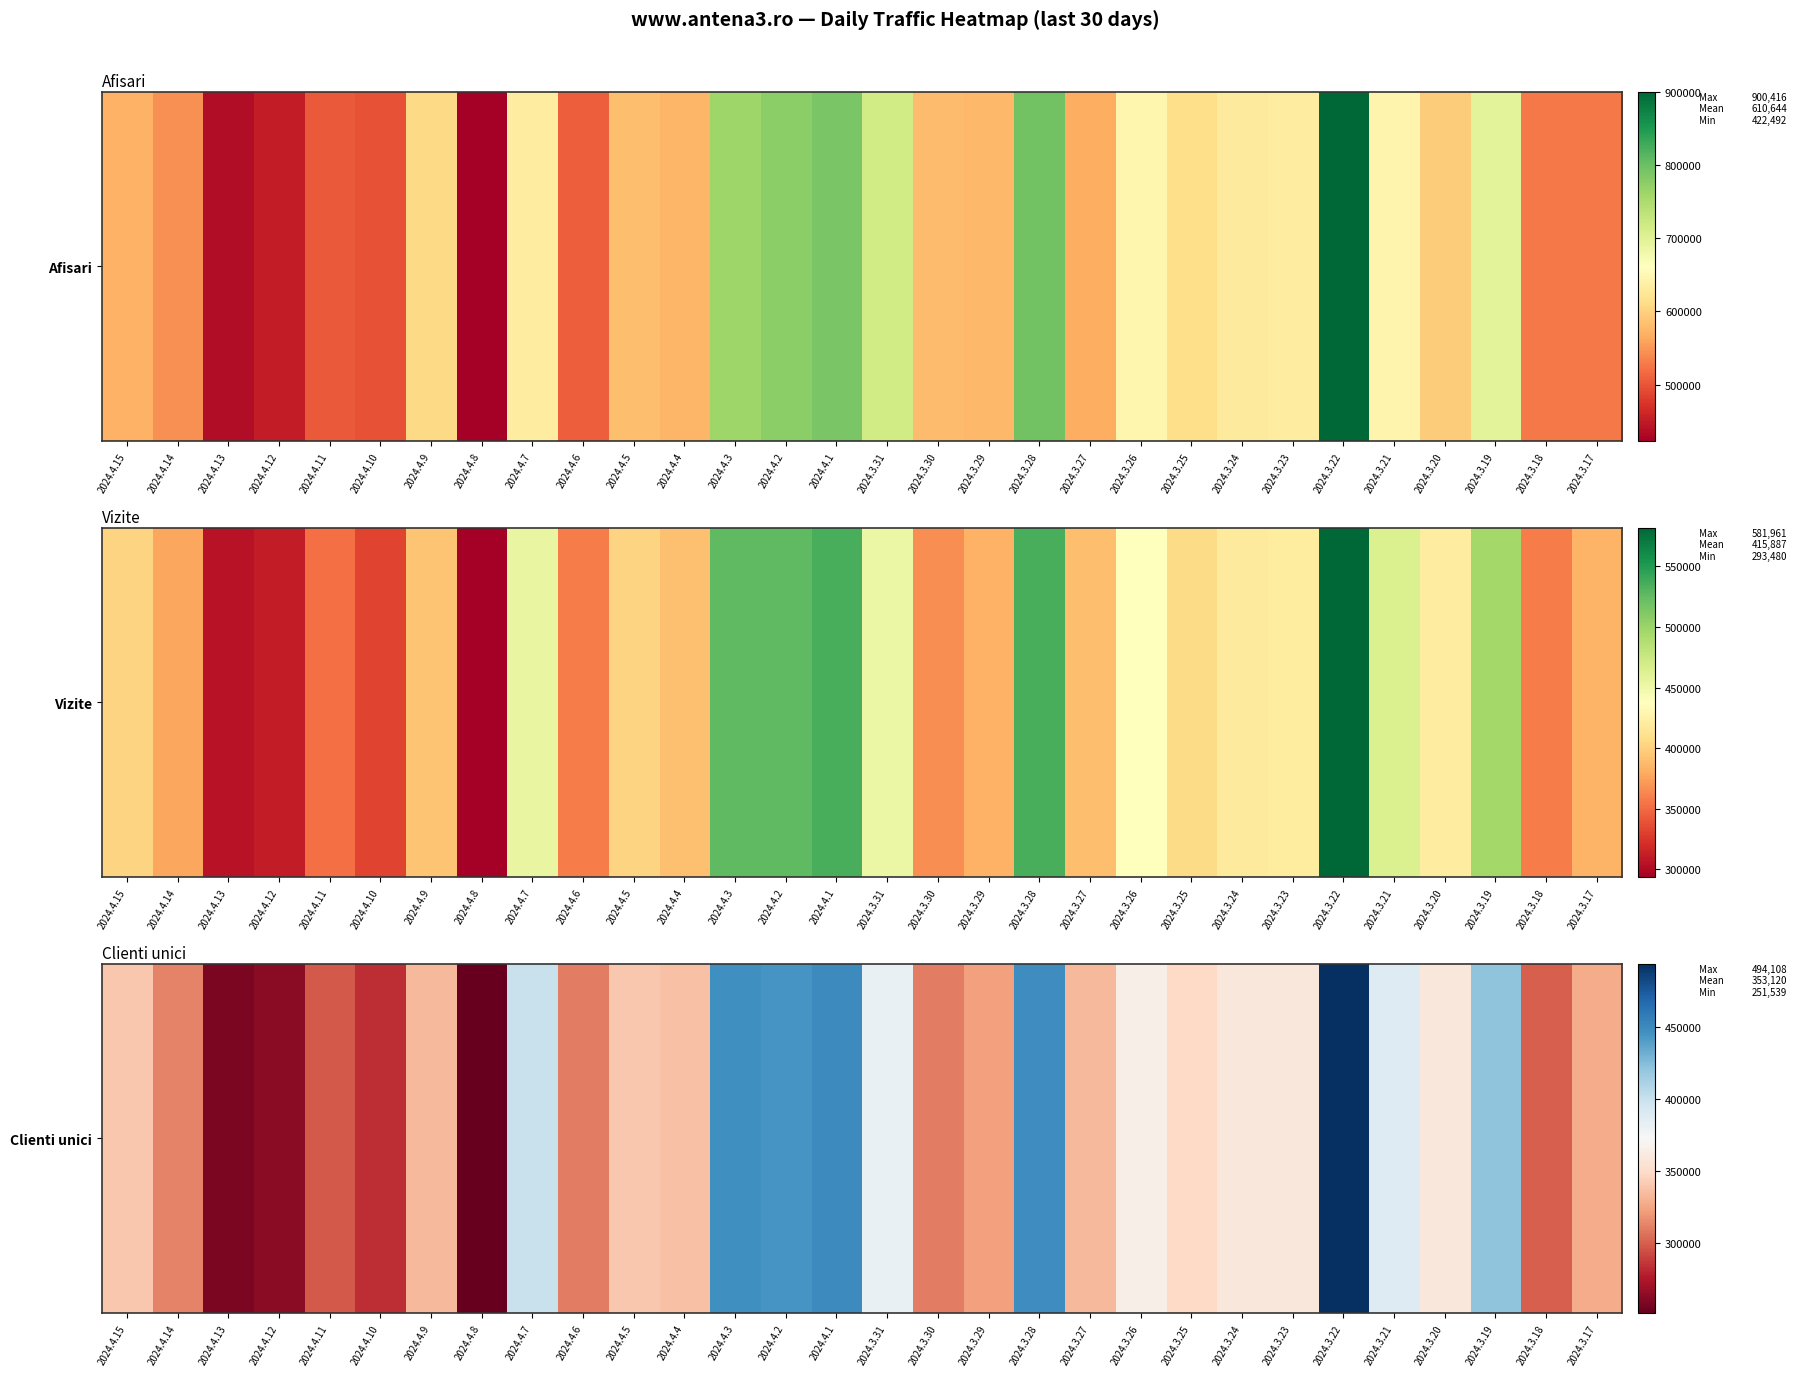

Which has a higher value, 2024.3.28 or 2024.3.25?

2024.3.28